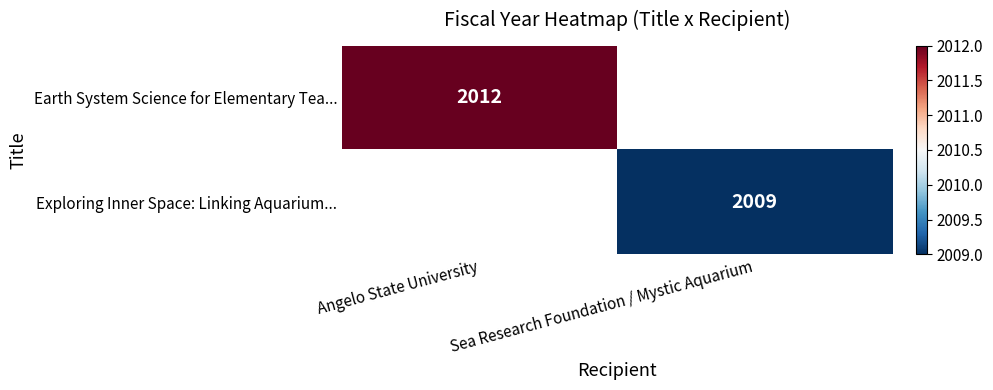

What is the minimum value shown in the chart?

2009.0